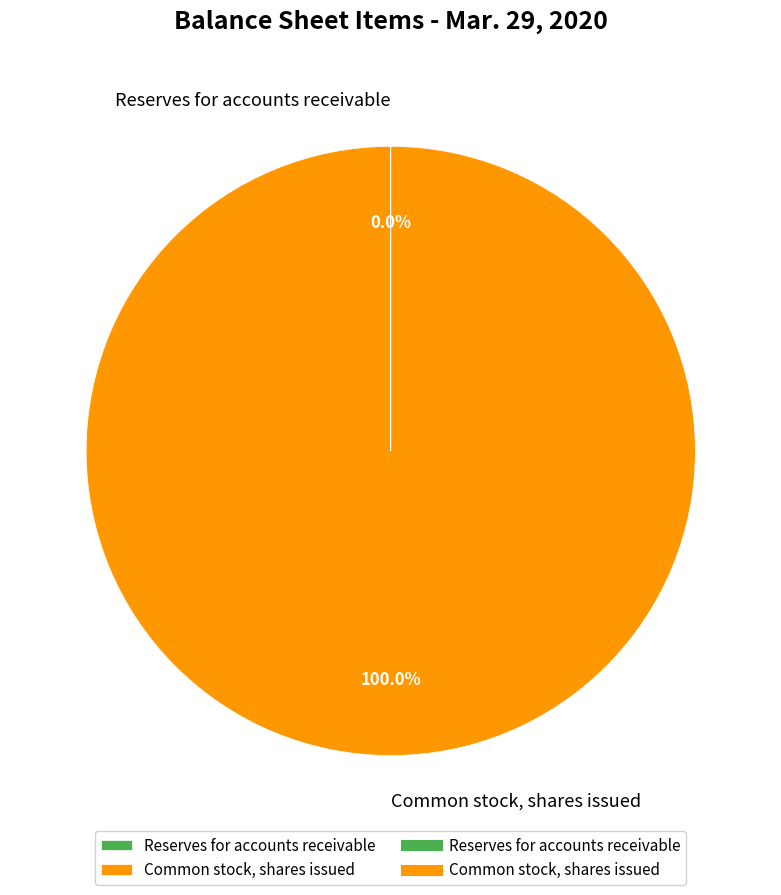

Which slice is the largest?

Common stock, shares issued